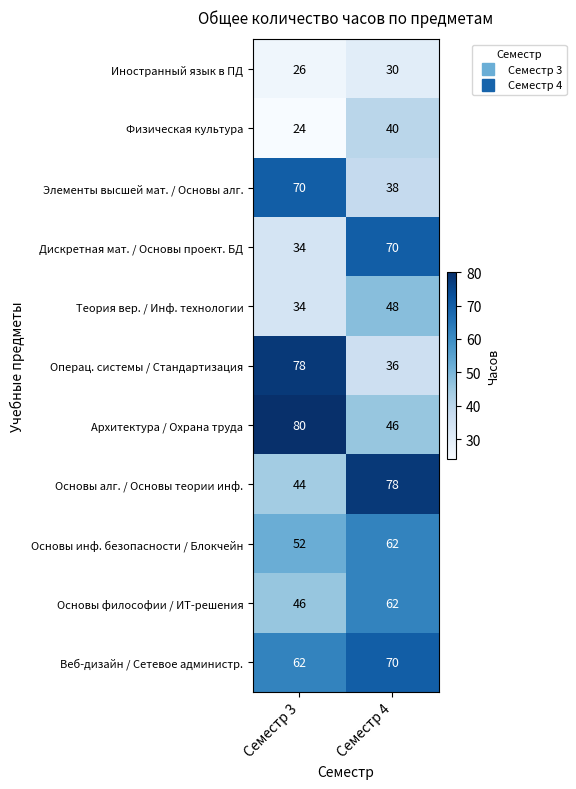

At which category is the sum across all series the highest?

Семестр 4